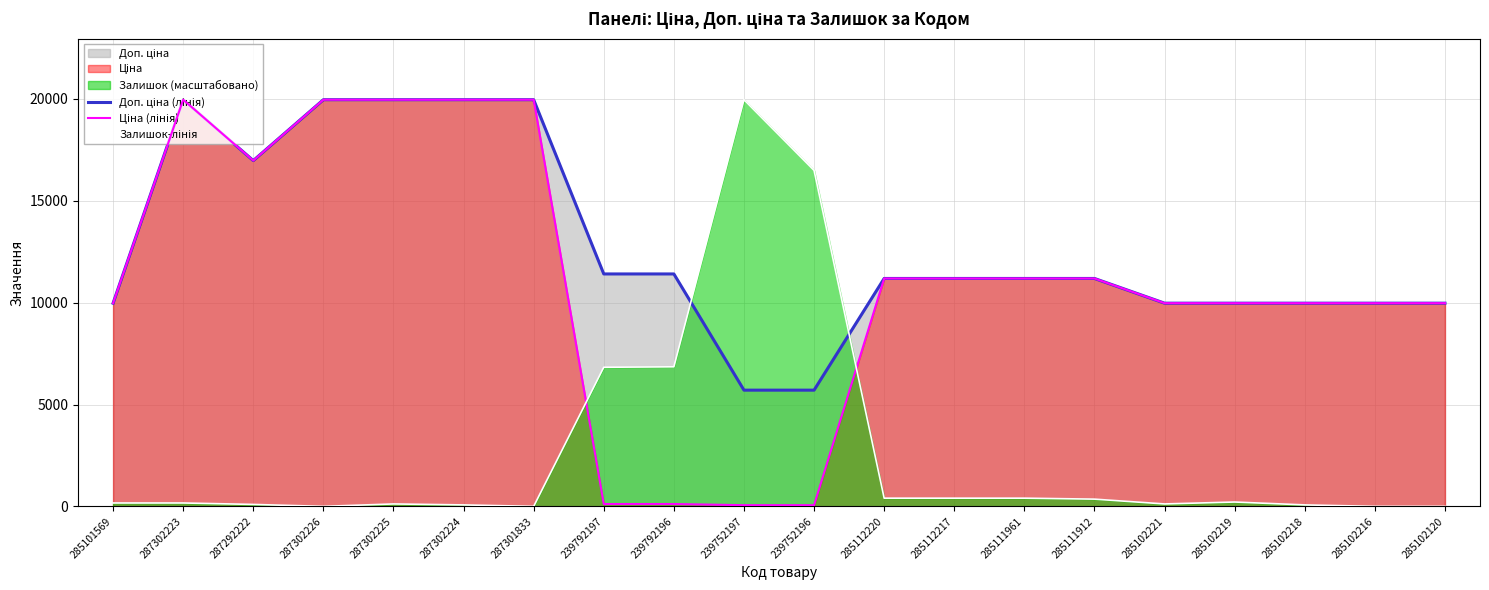

Which series changed the most between 239792197 and 285102216?

Ціна (лінія)